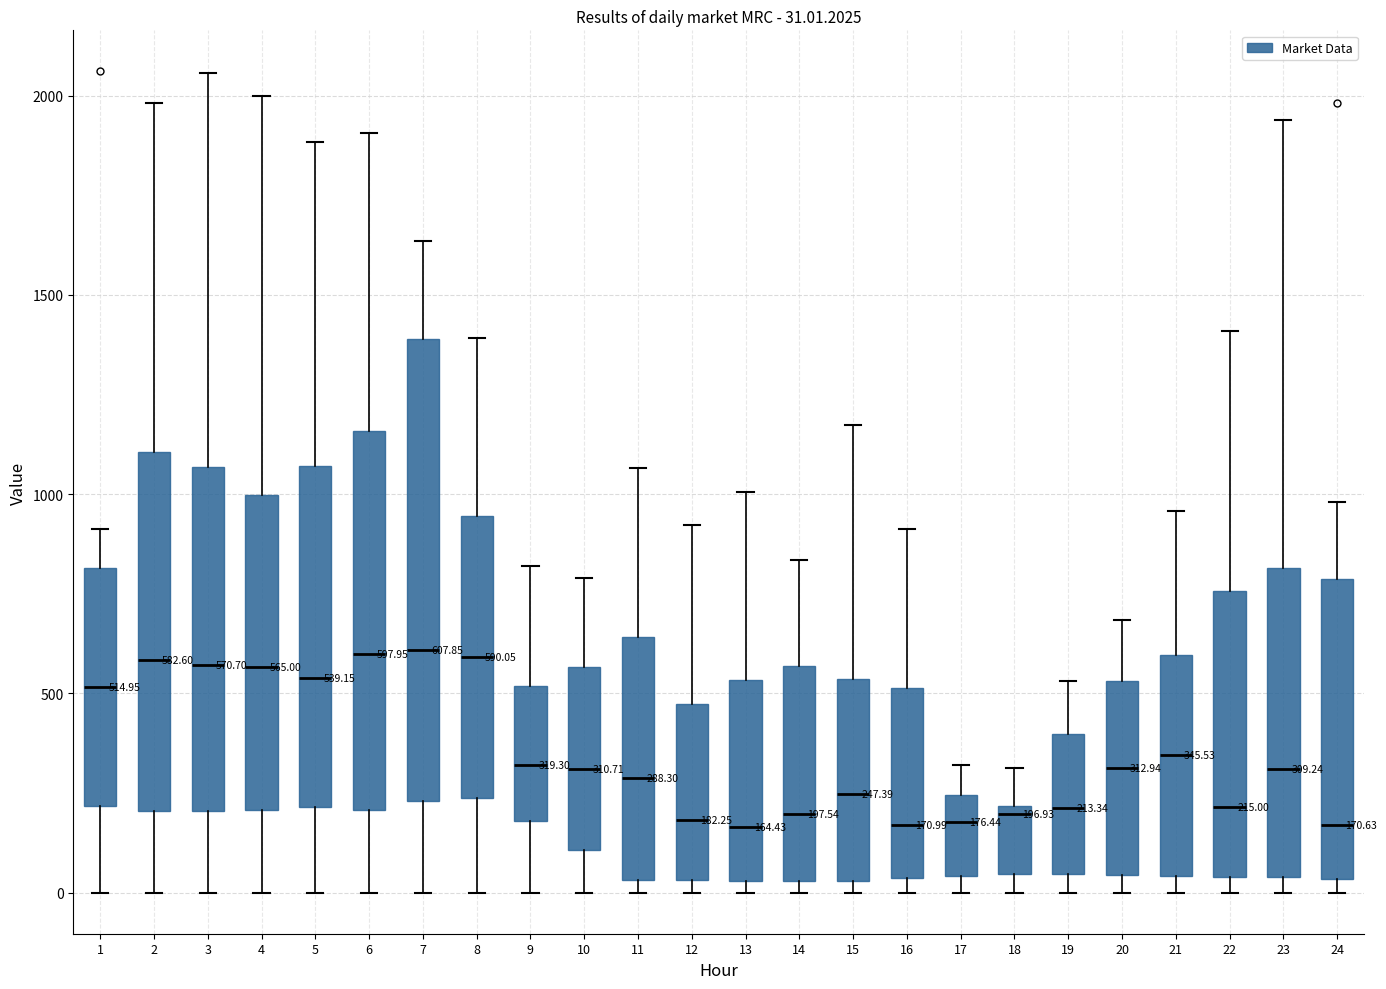

Which box is the tallest, from its lower edge to its upper edge?

7